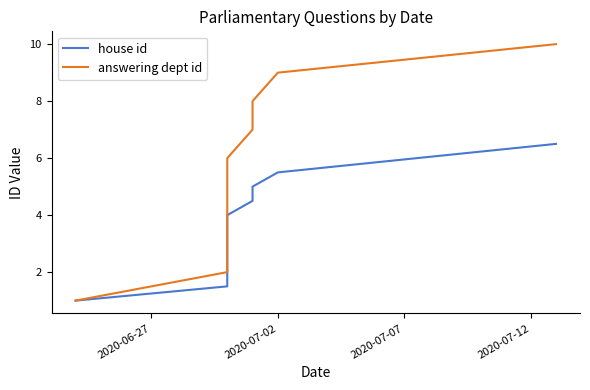

True or false: house id and answering dept id cross at least once.

False